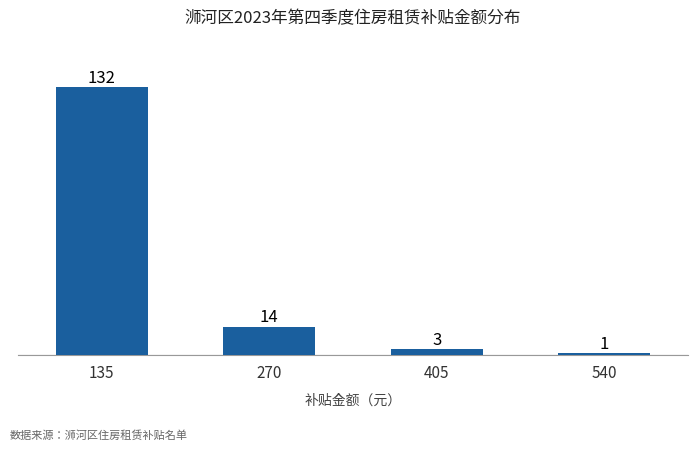

Are the bars grouped side by side (vs. stacked)?

No